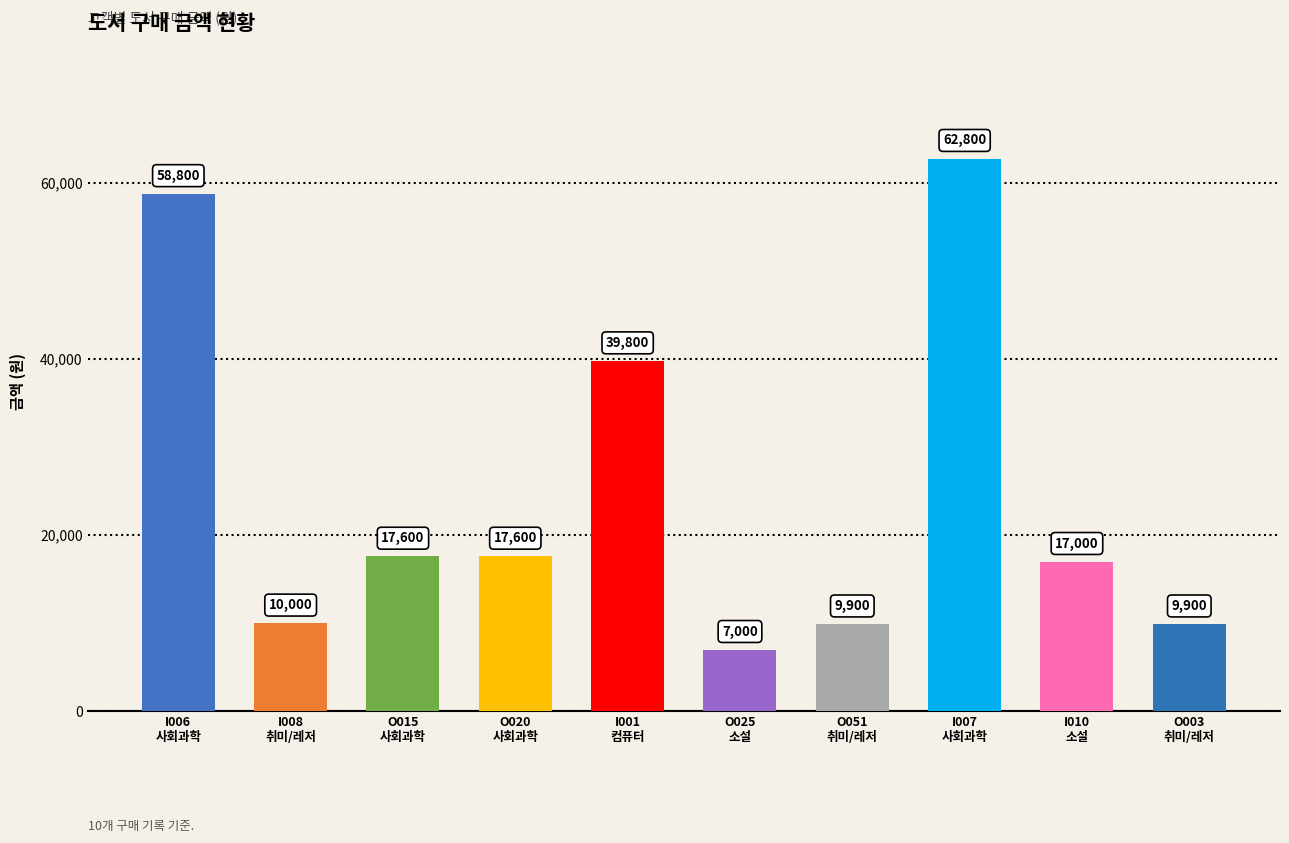

What is the smallest value displayed?

7000